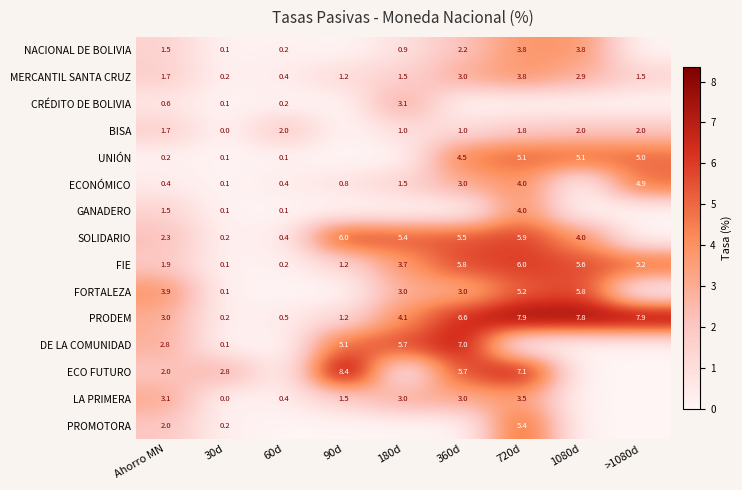

Between Ahorro MN and 30d, which series saw the biggest shift?

FORTALEZA